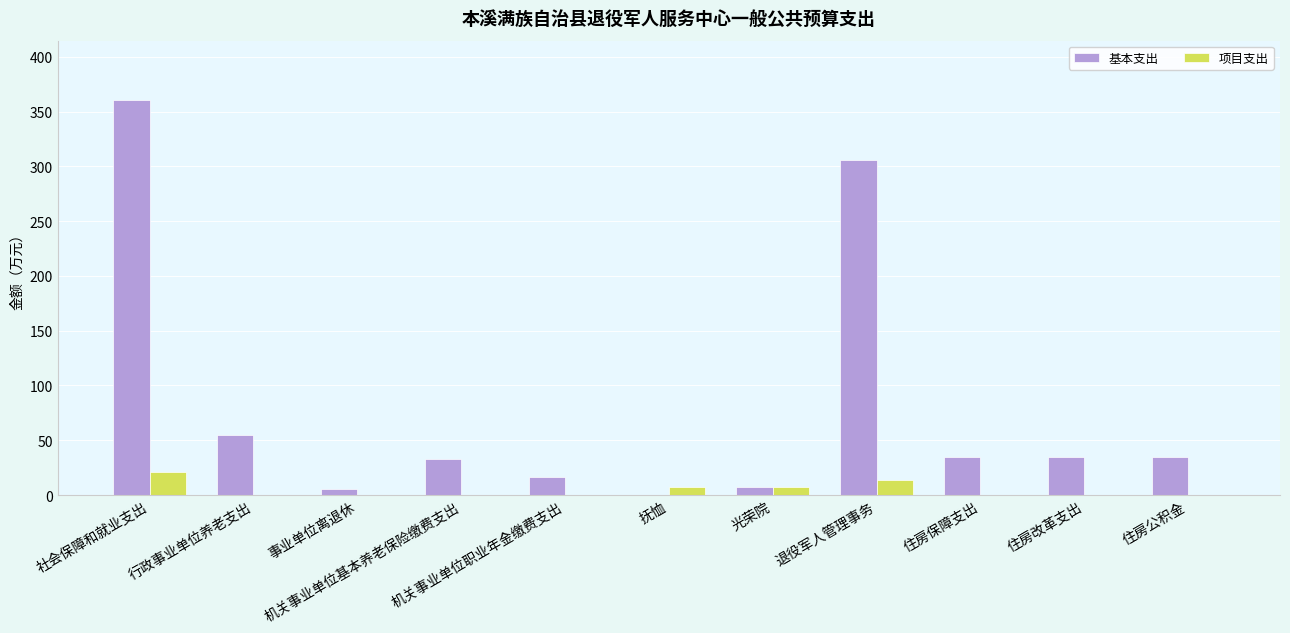

Reading left to right, list all the values displayed in this chart.

基本支出: 社会保障和就业支出=360.7	行政事业单位养老支出=55.0	事业单位离退休=5.2	机关事业单位基本养老保险缴费支出=33.2	机关事业单位职业年金缴费支出=16.6	抚恤=0.3	光荣院=7.0	退役军人管理事务=305.5	住房保障支出=35.1	住房改革支出=35.1	住房公积金=35.1
项目支出: 社会保障和就业支出=21.0	行政事业单位养老支出=0.0	事业单位离退休=0.0	机关事业单位基本养老保险缴费支出=0.0	机关事业单位职业年金缴费支出=0.0	抚恤=7.0	光荣院=7.0	退役军人管理事务=14.0	住房保障支出=0.0	住房改革支出=0.0	住房公积金=0.0